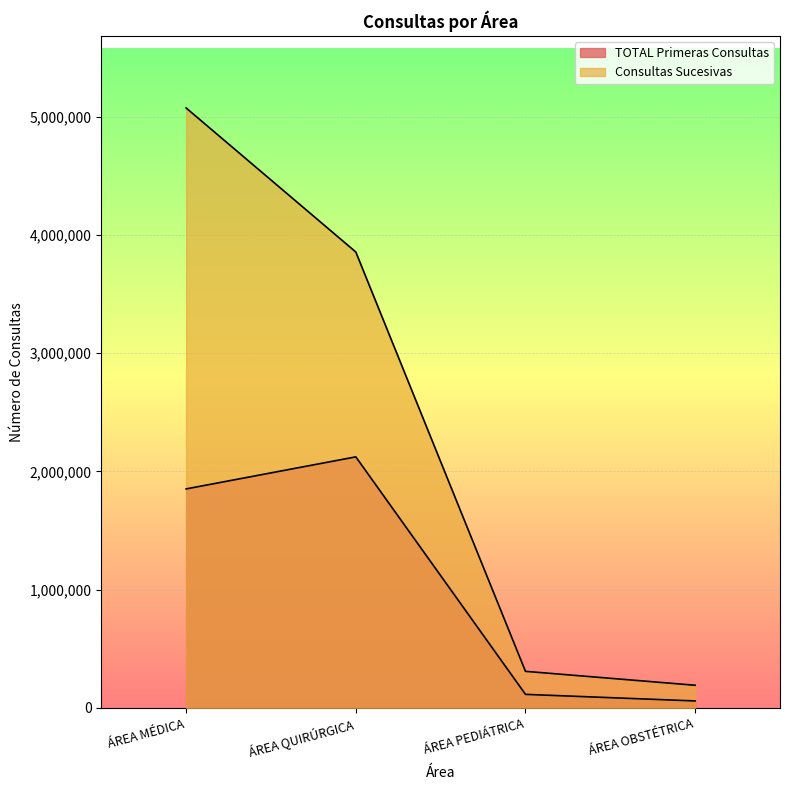

Reading left to right, extract all data points from this chart.

TOTAL Primeras Consultas: 1852483	2123569	114655	59017
Consultas Sucesivas: 5074773	3856449	309384	191662